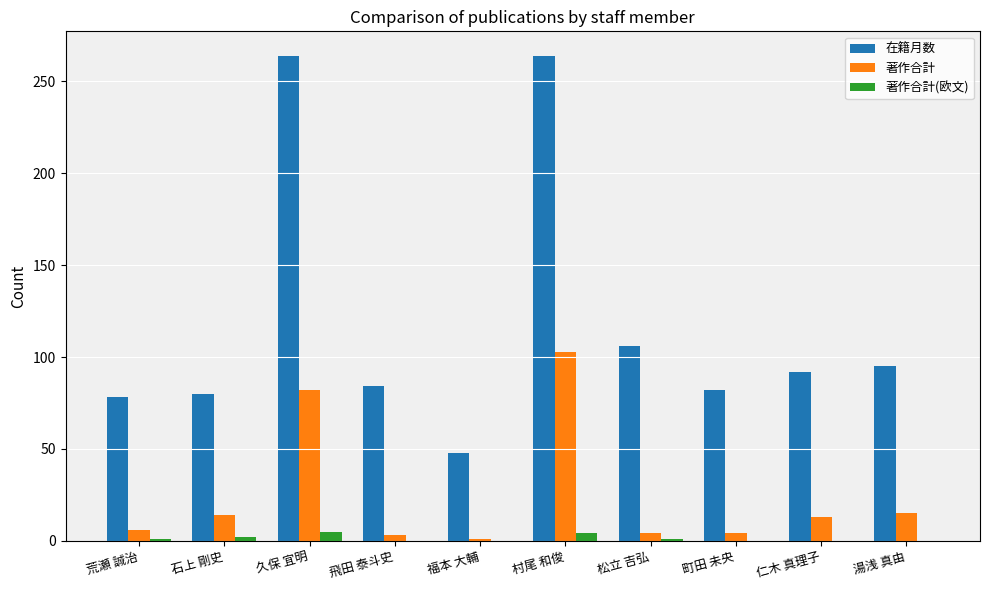

Count the number of data series in this chart.

3